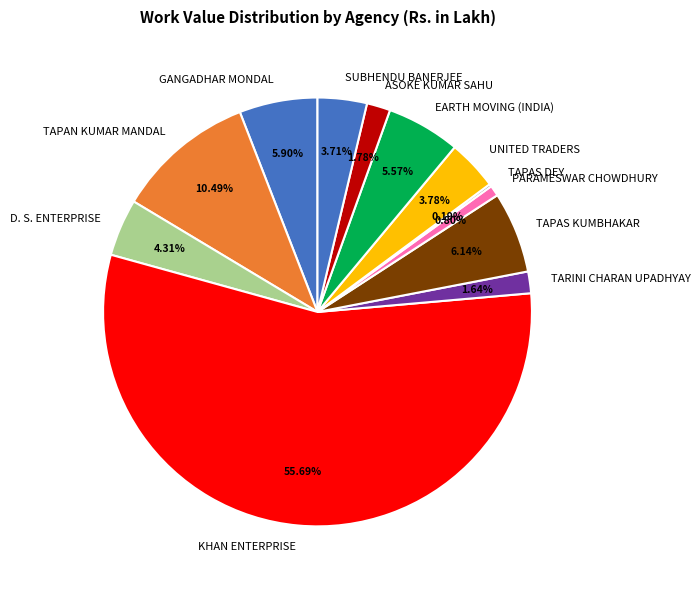

Combined, do UNITED TRADERS and D. S. ENTERPRISE account for over 50%?

No